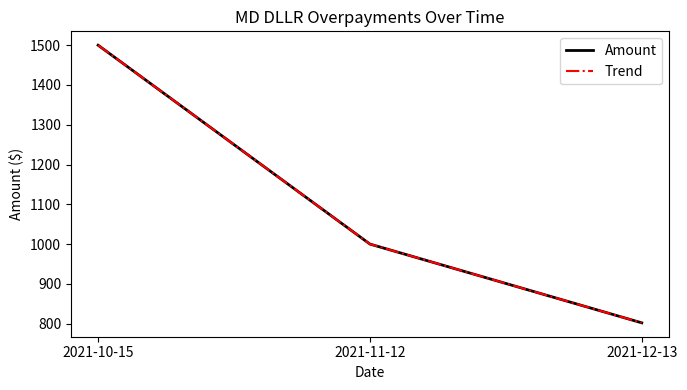

Does the chart have visible grid lines?

No